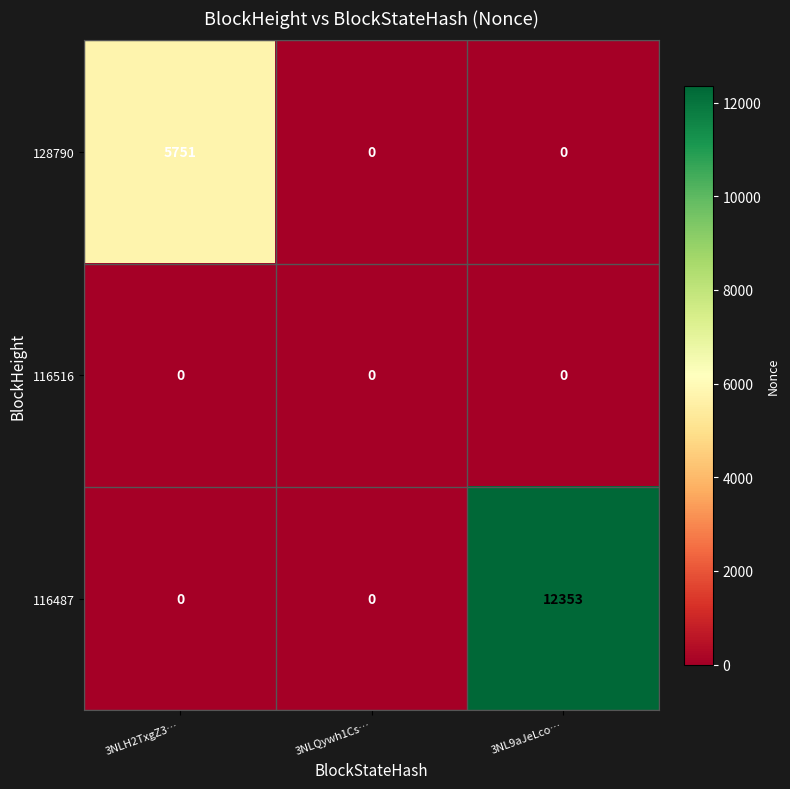

What is the total value across all series at 3NLH2TxgZ3…?

5751